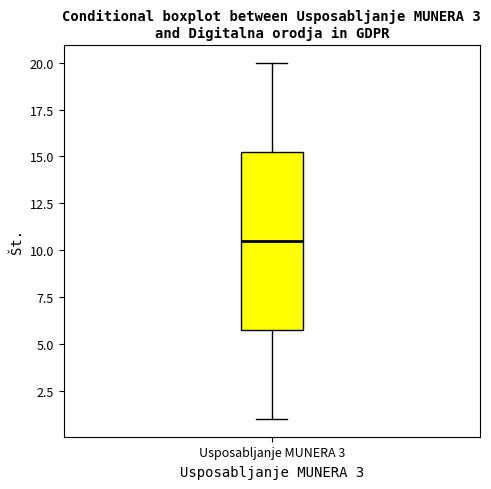

Where does the lower whisker of the box for Usposabljanje MUNERA 3 end on the y-axis? The values are not printed on the chart, so give them approximately, as read against the axis.

1.0